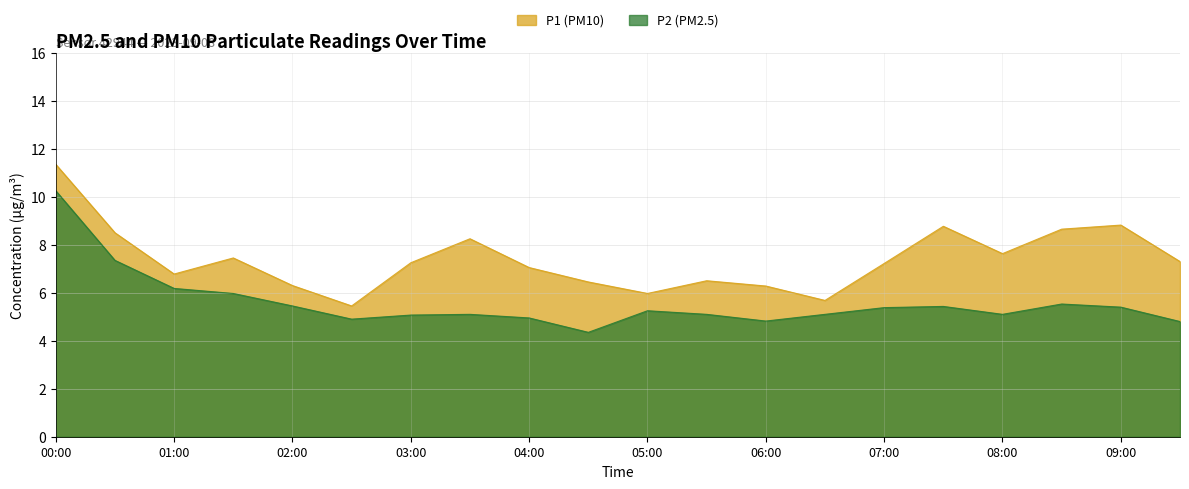

What is the value of the P2 point at the 4th from the left?

6.0